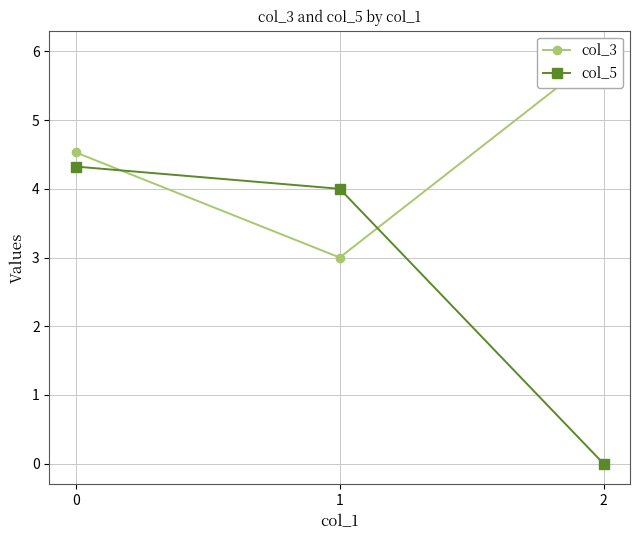

What are all the series names shown in the legend?

col_3, col_5